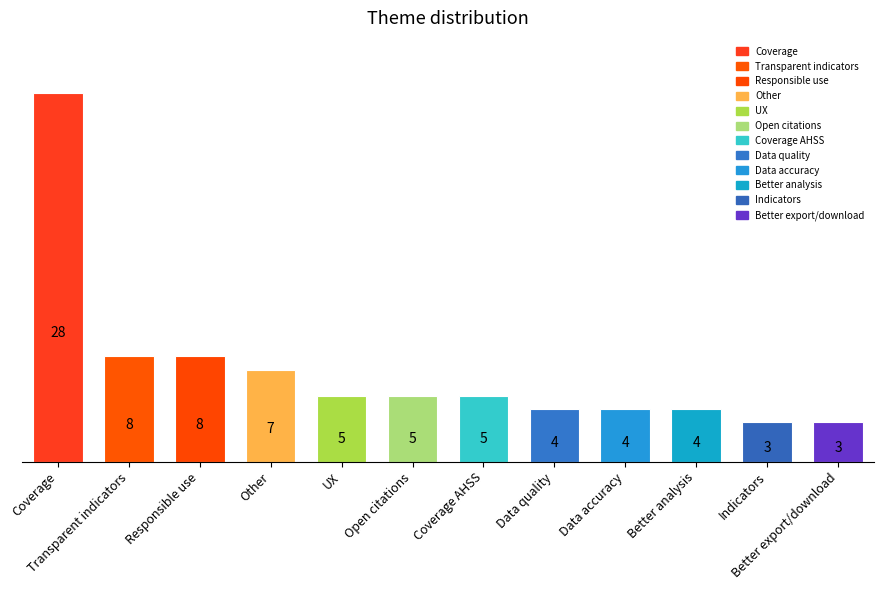

What is the difference between the values at Indicators and UX?

2